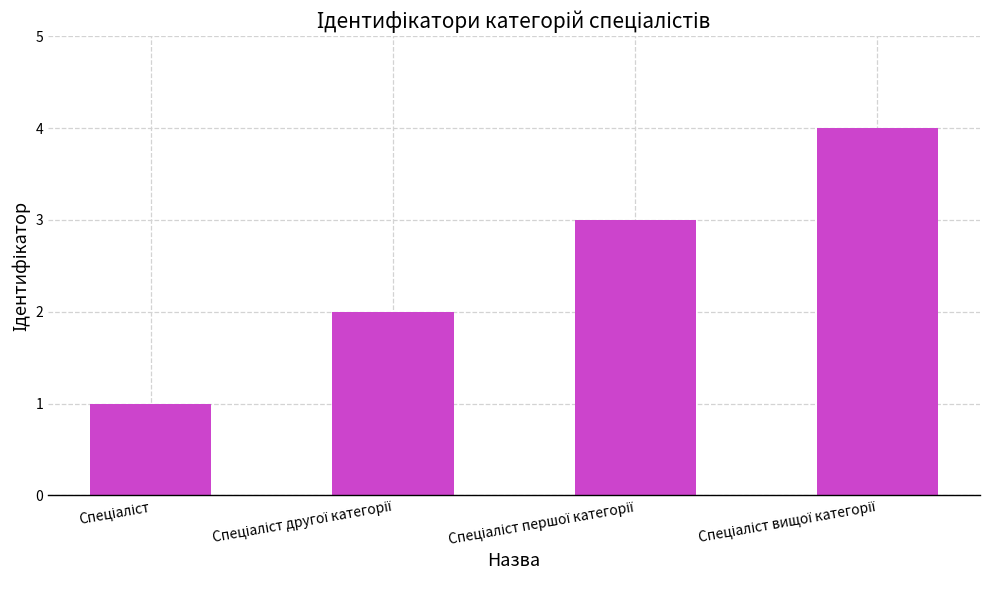

What is the sum of all values?

10